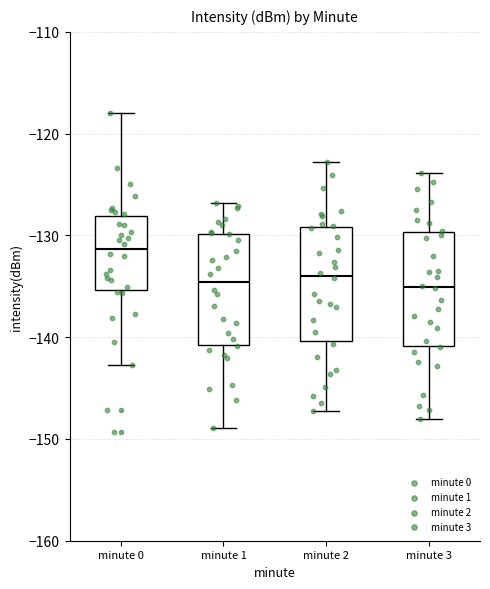

Which box's median line is the highest?

minute 0